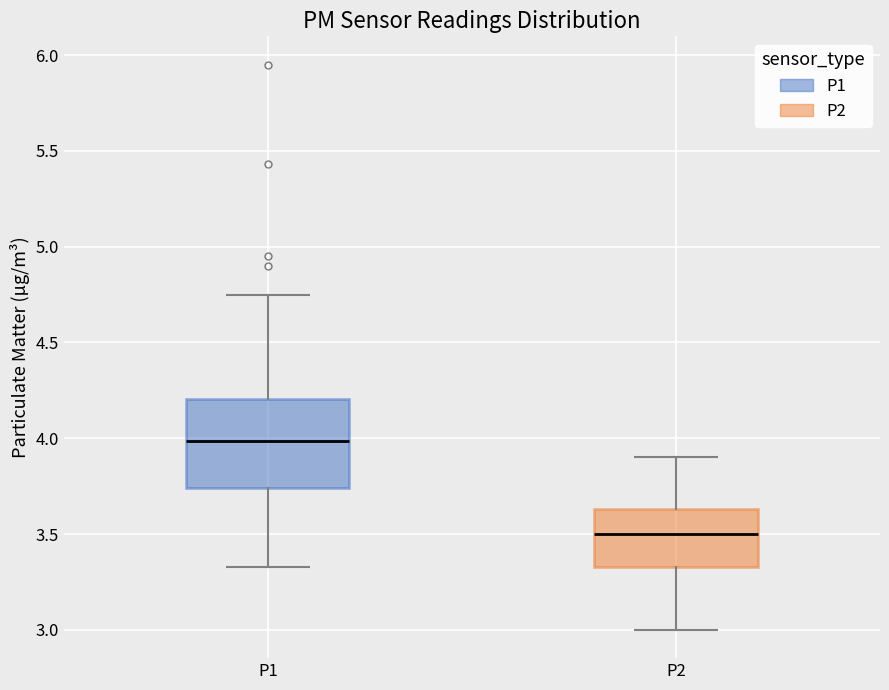

Reading left to right, read every box against the y-axis: the position of its median line, the range the box covers, and the ends of its whiskers. The values are not printed on the chart, so give them approximately, as read against the axis.

P1: median 4.00, box 3.75 to 4.20, whiskers 3.35 to 4.75
P2: median 3.50, box 3.35 to 3.65, whiskers 3.00 to 3.90